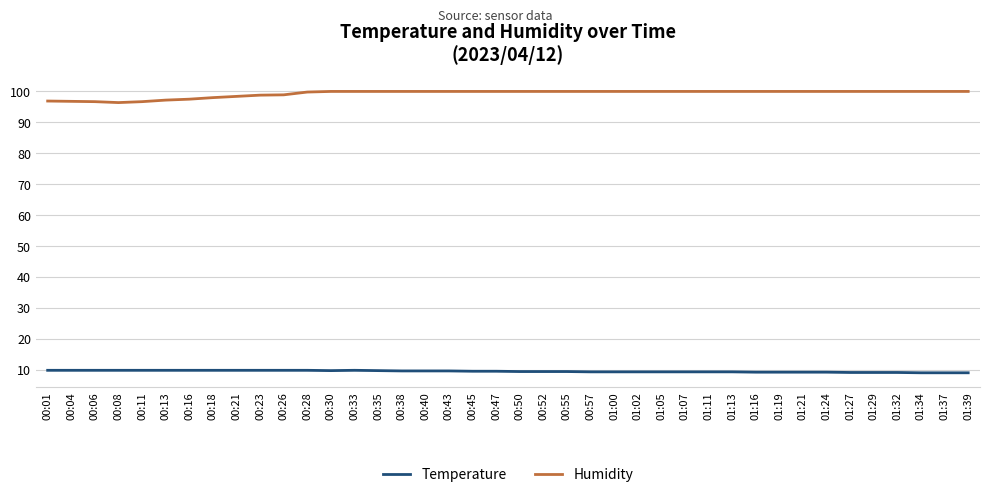

What are all the series names shown in the legend?

Temperature, Humidity